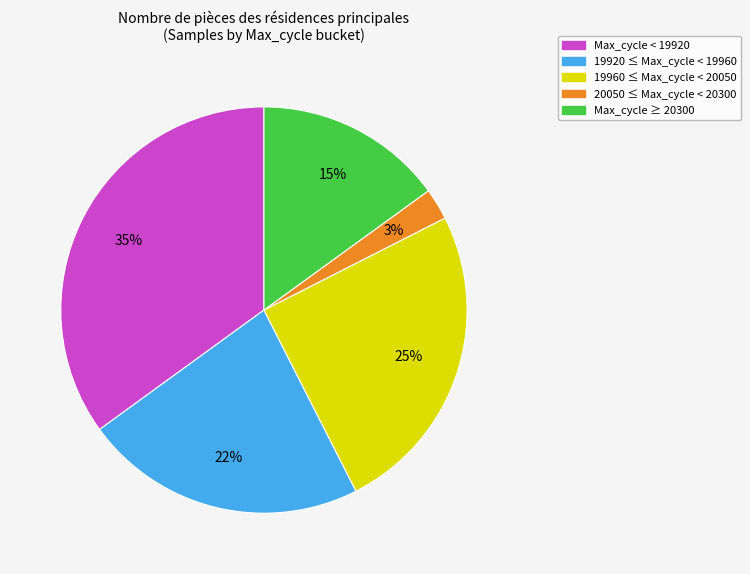

To the nearest percent, what is the average slice percentage?

20%